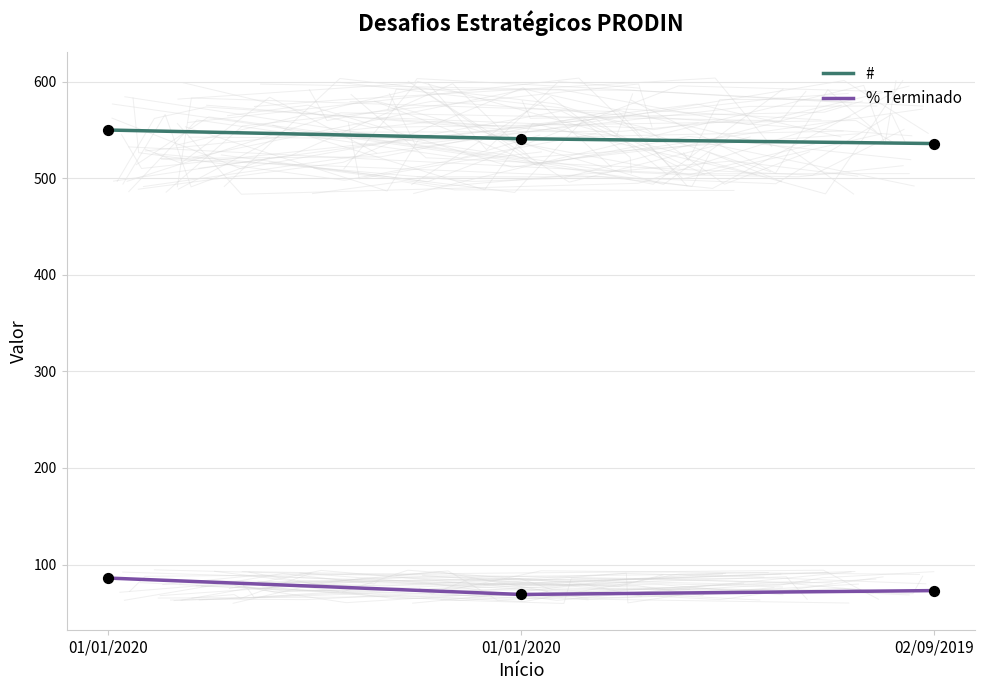

Which series has the largest total across all categories?

#